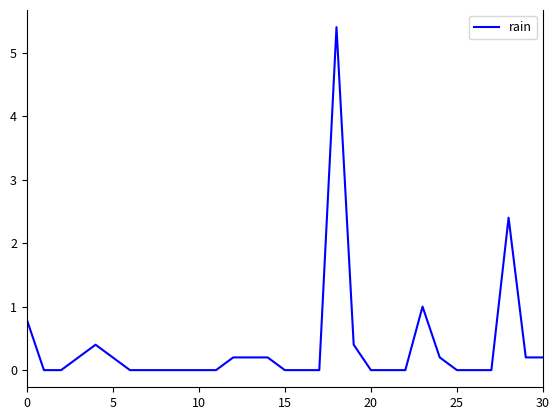

Reading left to right, what are all the values shown in this chart?

0.8	0.0	0.0	0.2	0.4	0.2	0.0	0.0	0.0	0.0	0.0	0.0	0.2	0.2	0.2	0.0	0.0	0.0	5.4	0.4	0.0	0.0	0.0	1.0	0.2	0.0	0.0	0.0	2.4	0.2	0.2